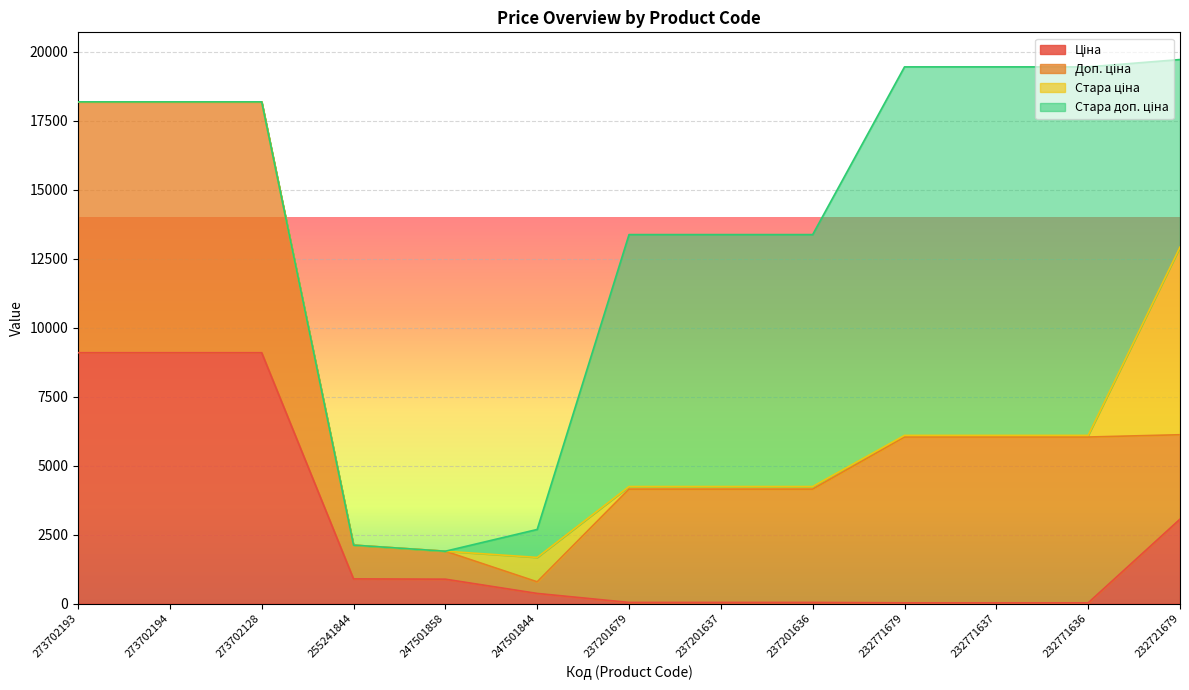

True or false: Стара доп. ціна and Стара ціна cross at least once.

False